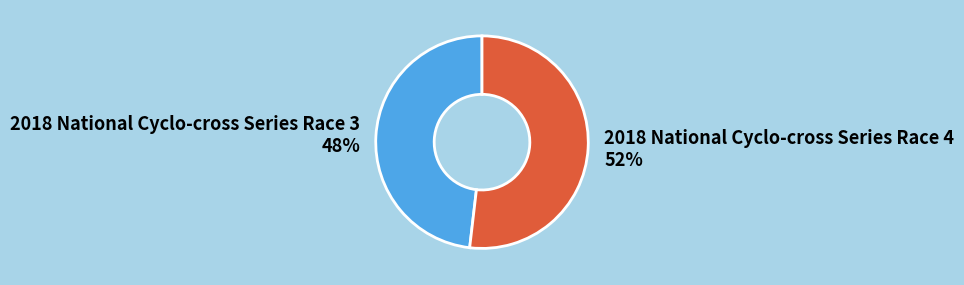

What is the smallest slice in the pie chart?

2018 National Cyclo-cross Series Race 3